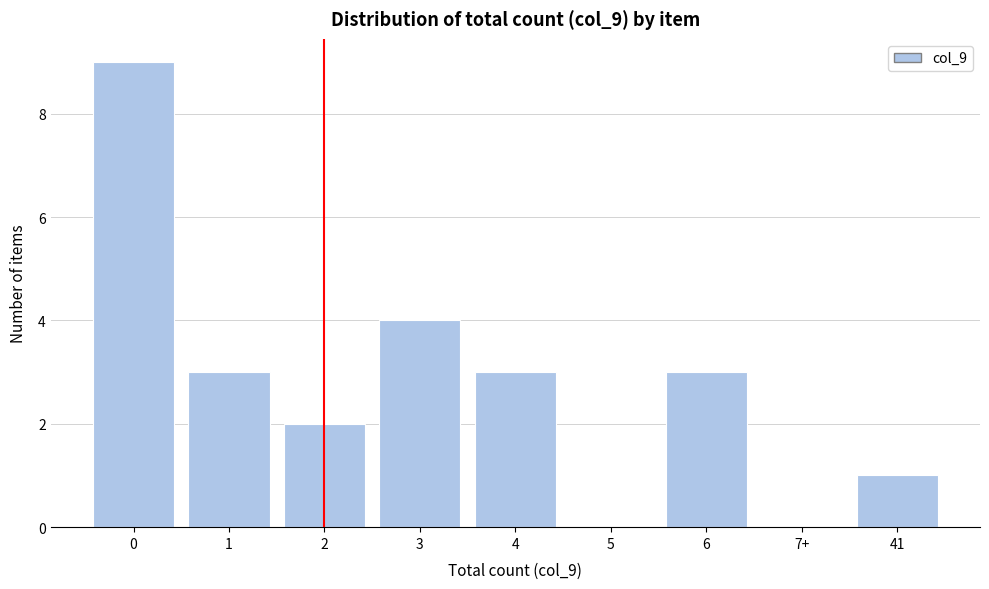

Reading right to left, what are all the values shown in this chart?

41=1	7+=0	6=3	5=0	4=3	3=4	2=2	1=3	0=9